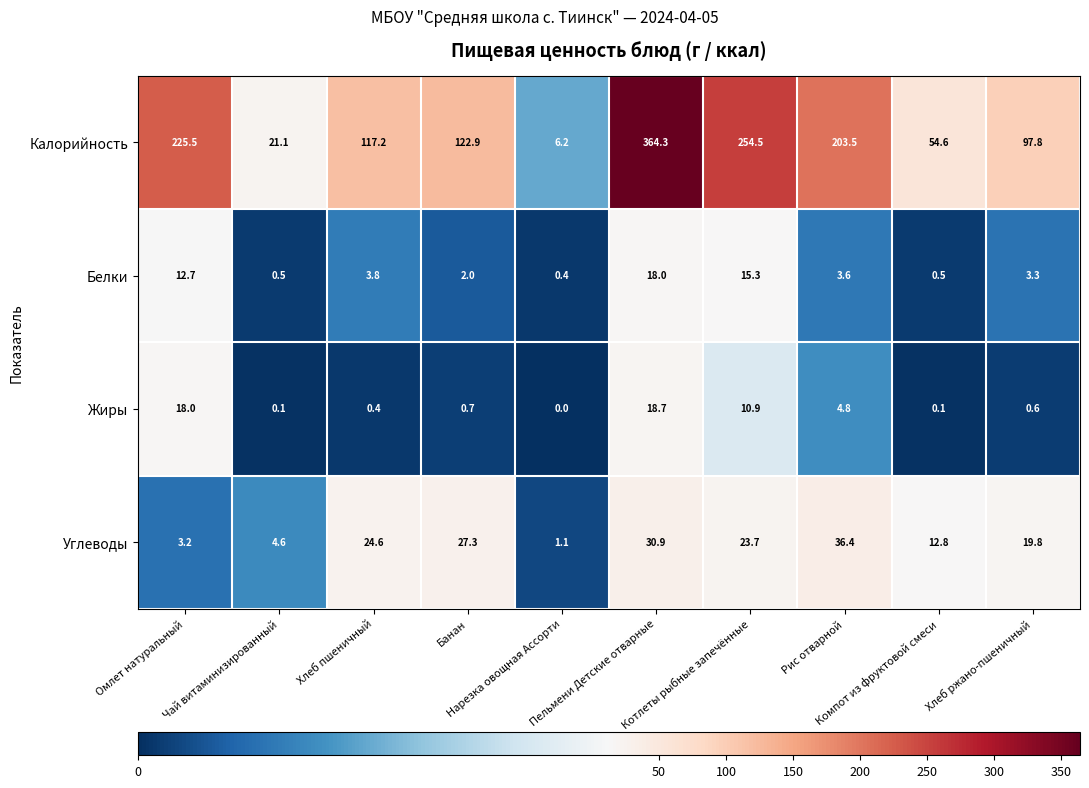

At how many categories does at least one series exceed 0?

10